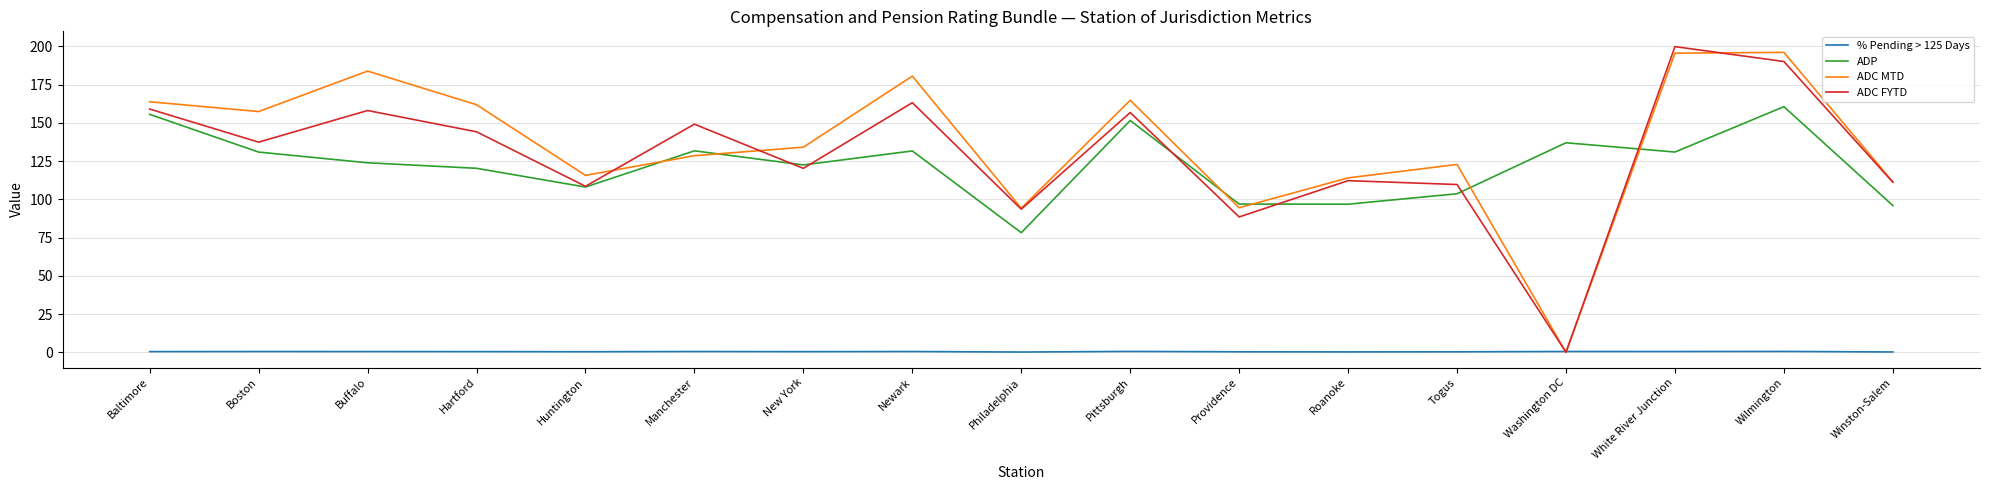

What is the average value of the ADC FYTD series?

129.5